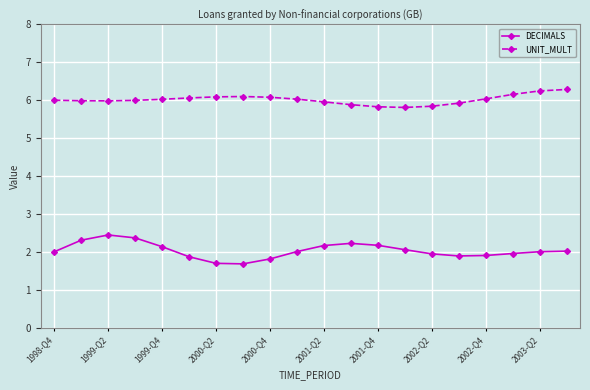

What is the value of the UNIT_MULT point at the 15th from the left?

5.8